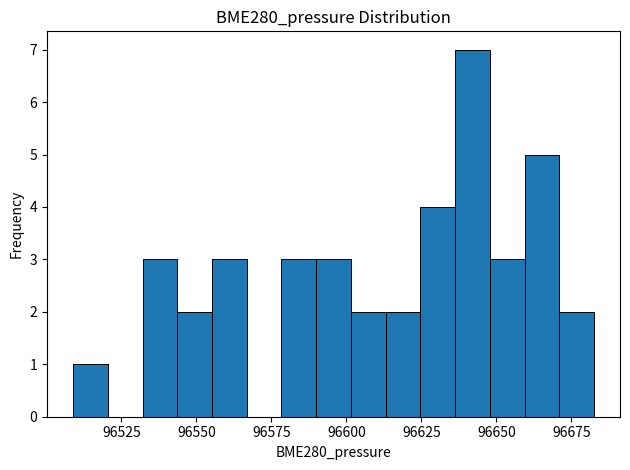

Around what value on the x-axis is the tallest bar? Give the approximate position of its centre, as read against the axis.

96640